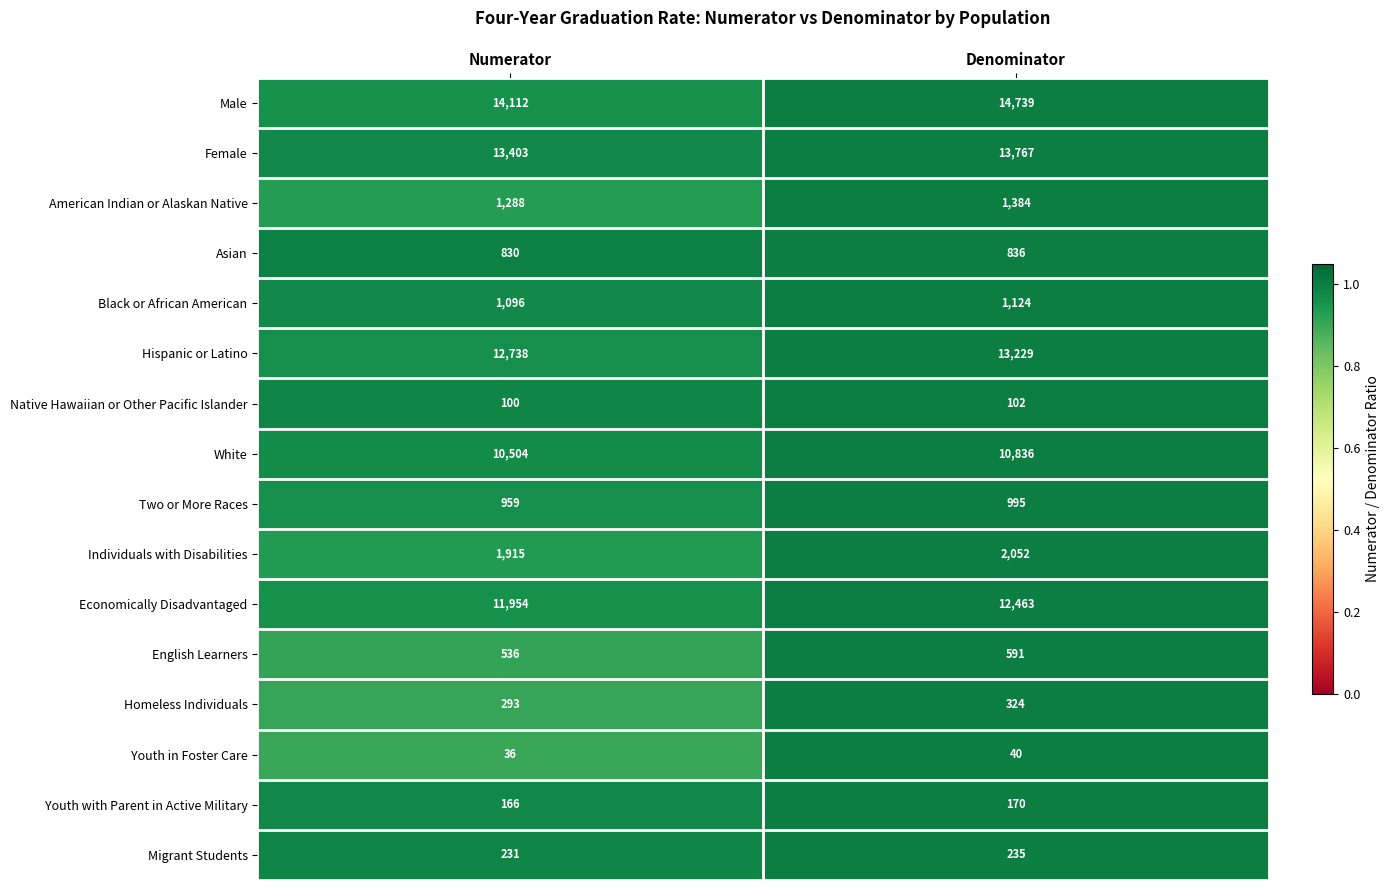

Which series has the largest total across all categories?

Male